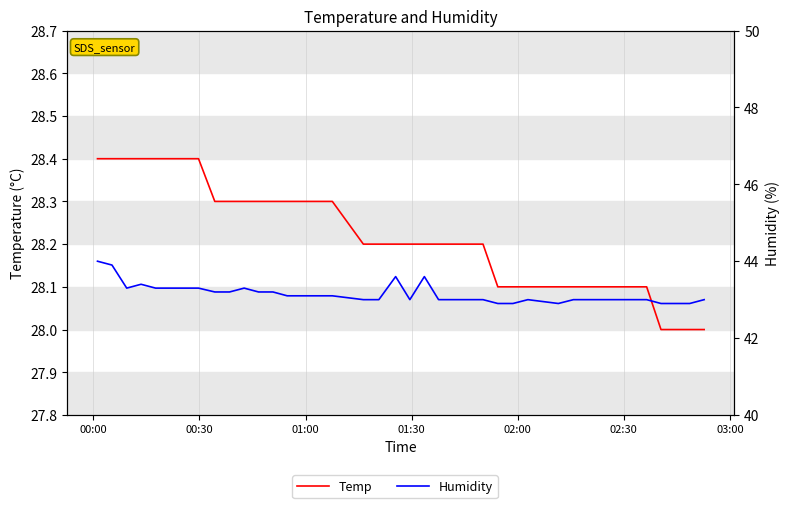

Rank the series by their maximum value, from lowest to highest.

Temp, Humidity